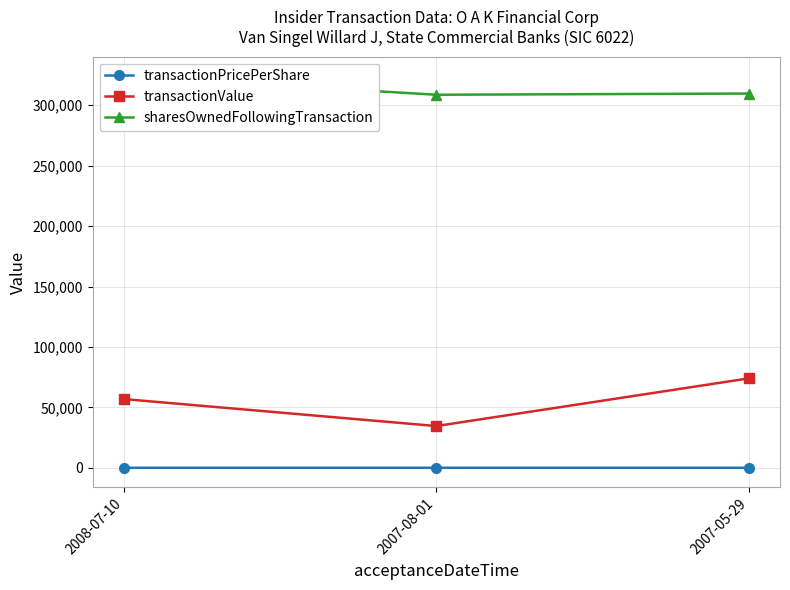

Does the chart have visible grid lines?

Yes